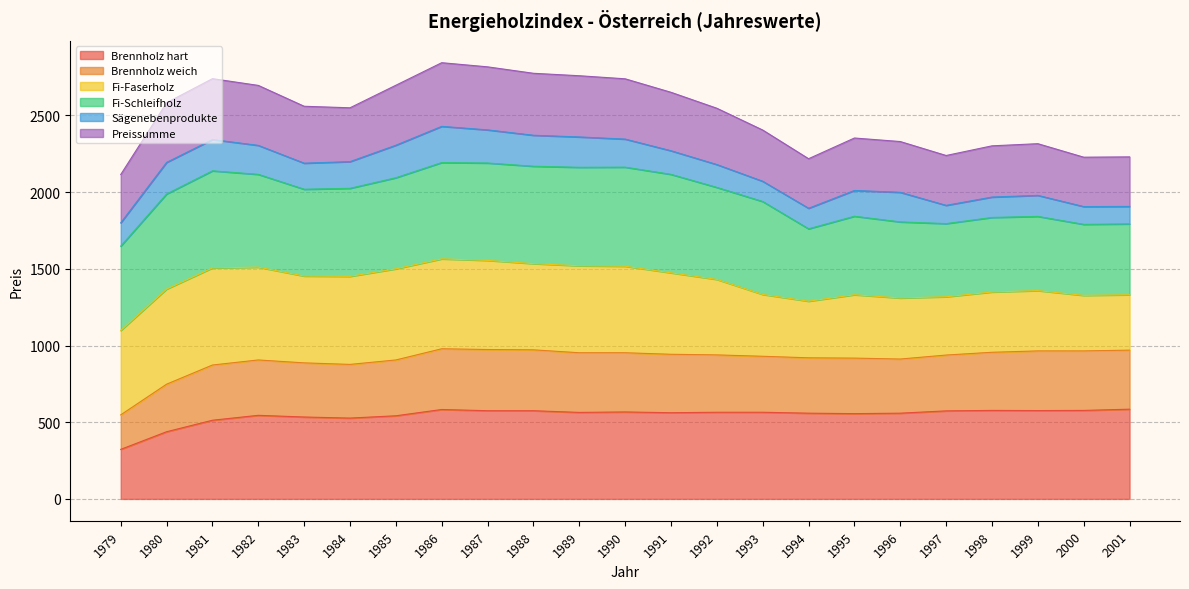

Is it true that Brennholz hart equals 574 at 1997?

True